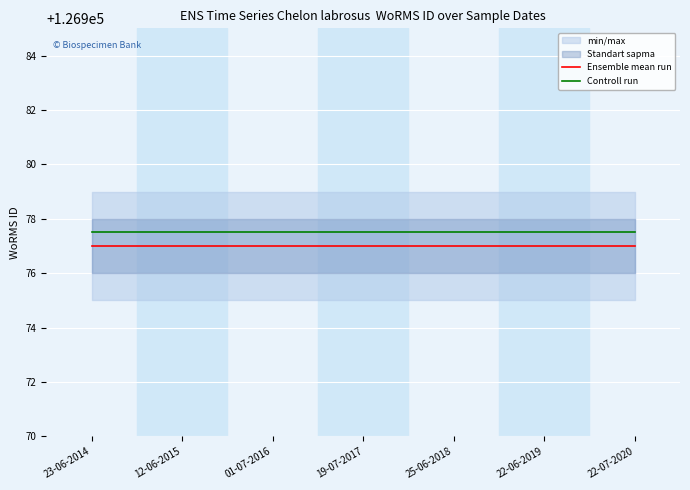

The Ensemble mean run series shows 206303.7 at 12-06-2015. True or false?

False